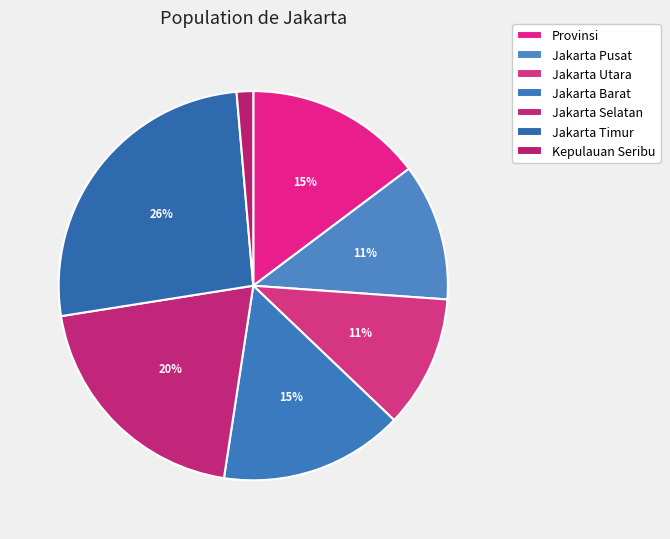

Approximately how many times larger is the value at Jakarta Timur compared to Jakarta Selatan?

1.3